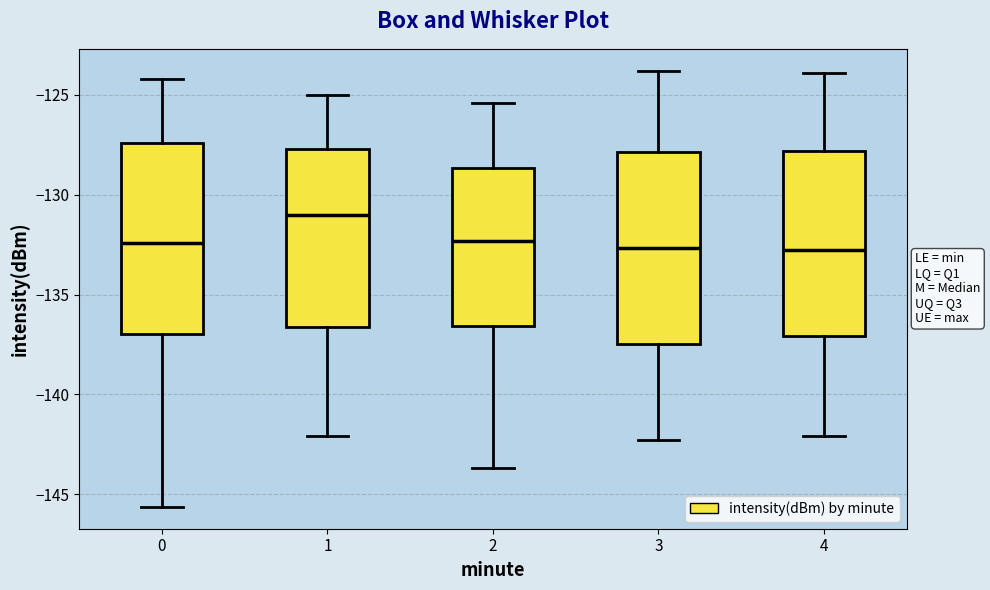

Where does the lower whisker of the box at x = 4 end on the y-axis? The values are not printed on the chart, so give them approximately, as read against the axis.

-142.0